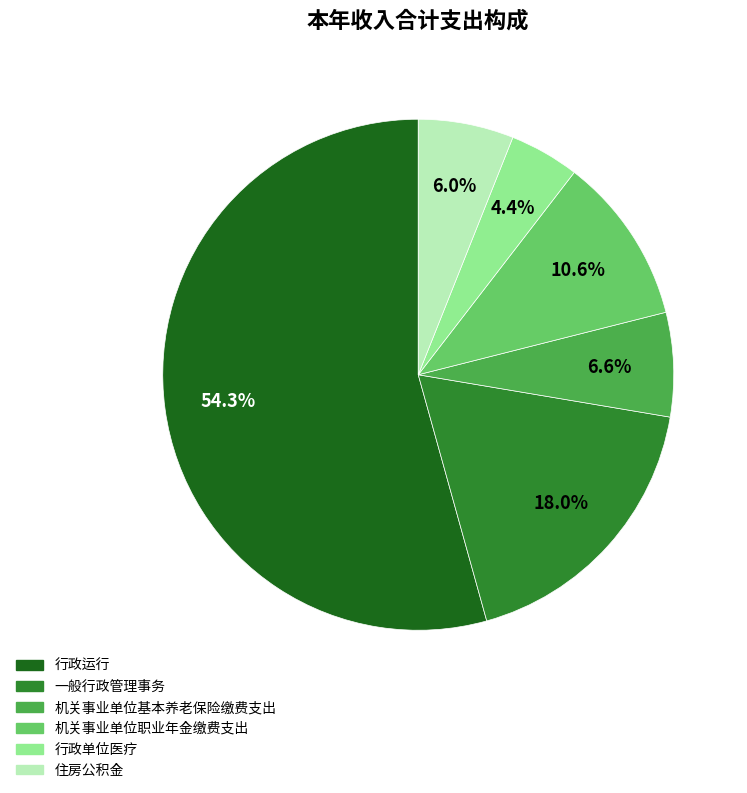

True or false: 一般行政管理事务 accounts for 18% of the total.

True